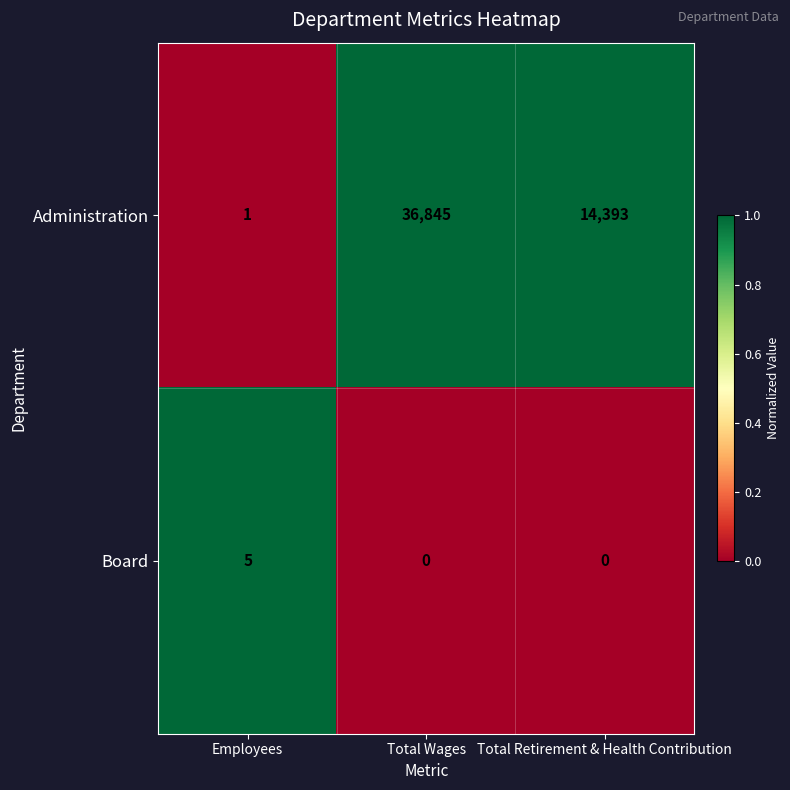

Which series has the largest total across all categories?

Administration